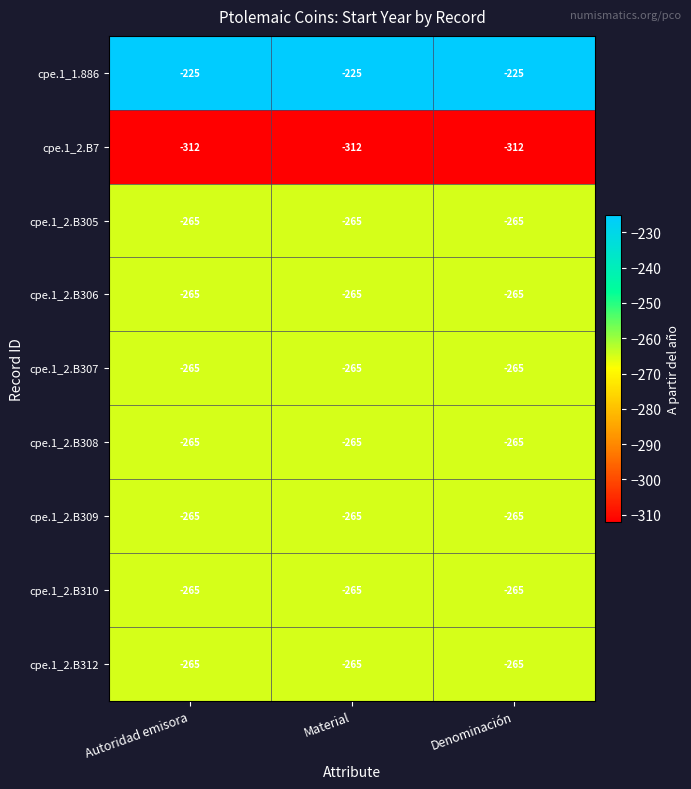

What is the difference between the highest and lowest values at Autoridad emisora?

87